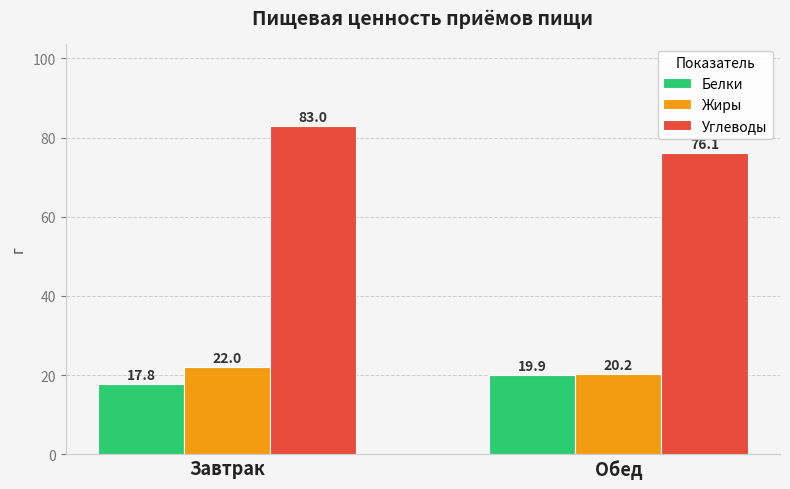

What are all the series names shown in the legend?

Белки, Жиры, Углеводы